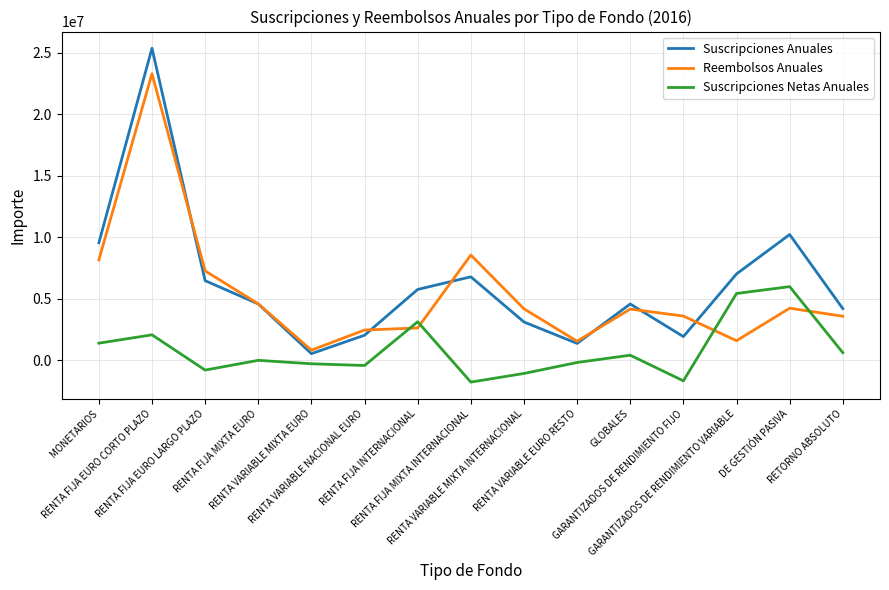

List the series in order of their peak value, highest first.

Suscripciones Anuales, Reembolsos Anuales, Suscripciones Netas Anuales